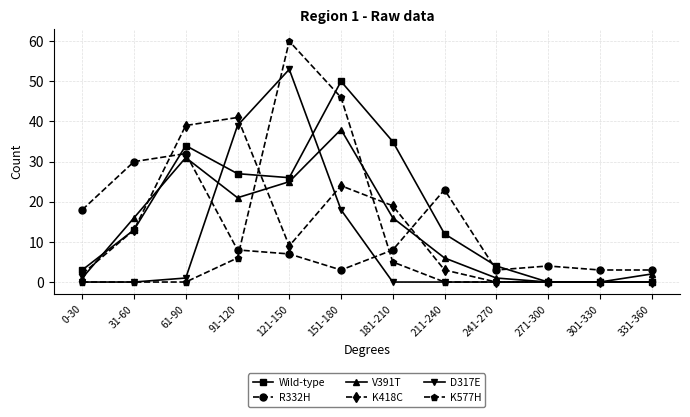

What is the difference between the second highest and second lowest values in the K418C series?

39